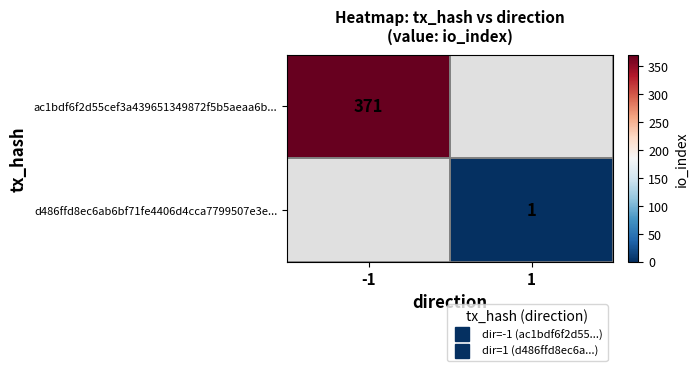

Is it true that d486ffd8ec6ab6bf71fe4406d4cca7799507e3e... equals 1.6 at 1?

False